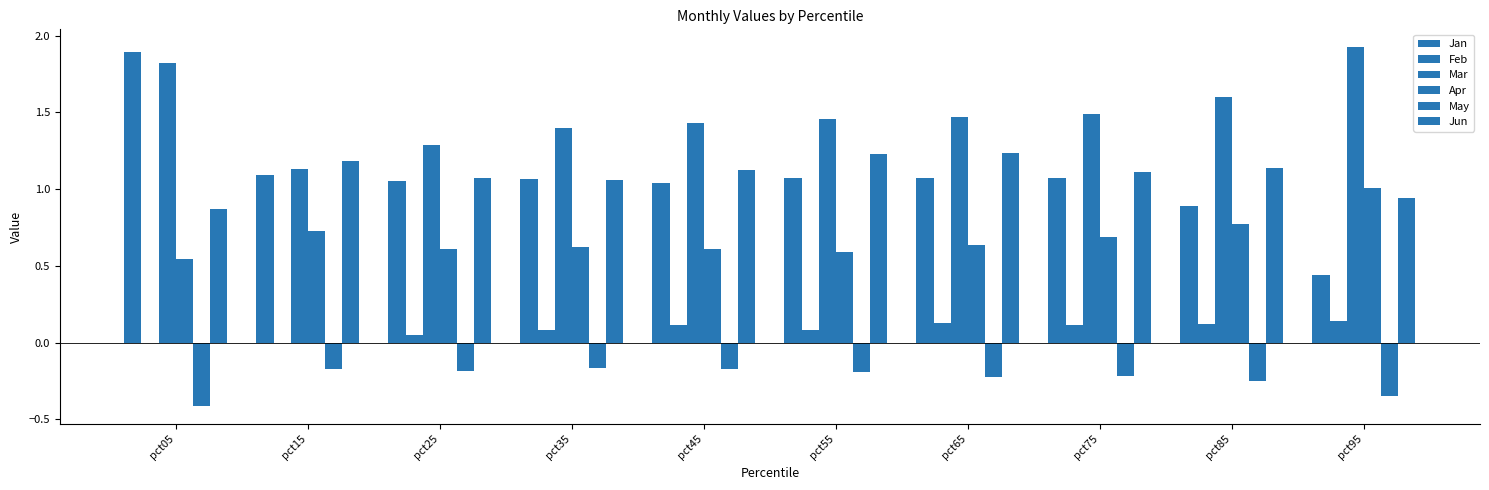

How many distinct data groups are displayed?

6